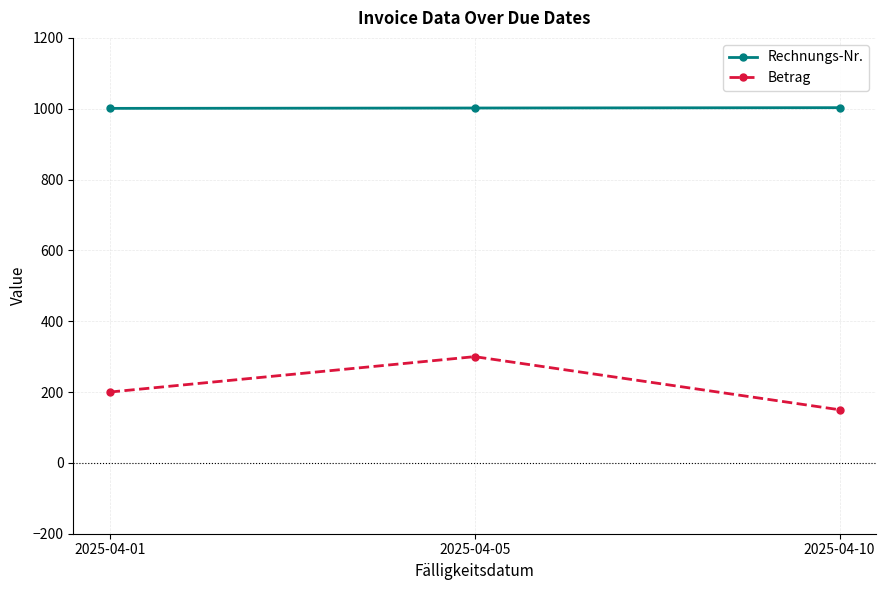

Is this an area chart (filled region under the line)?

No